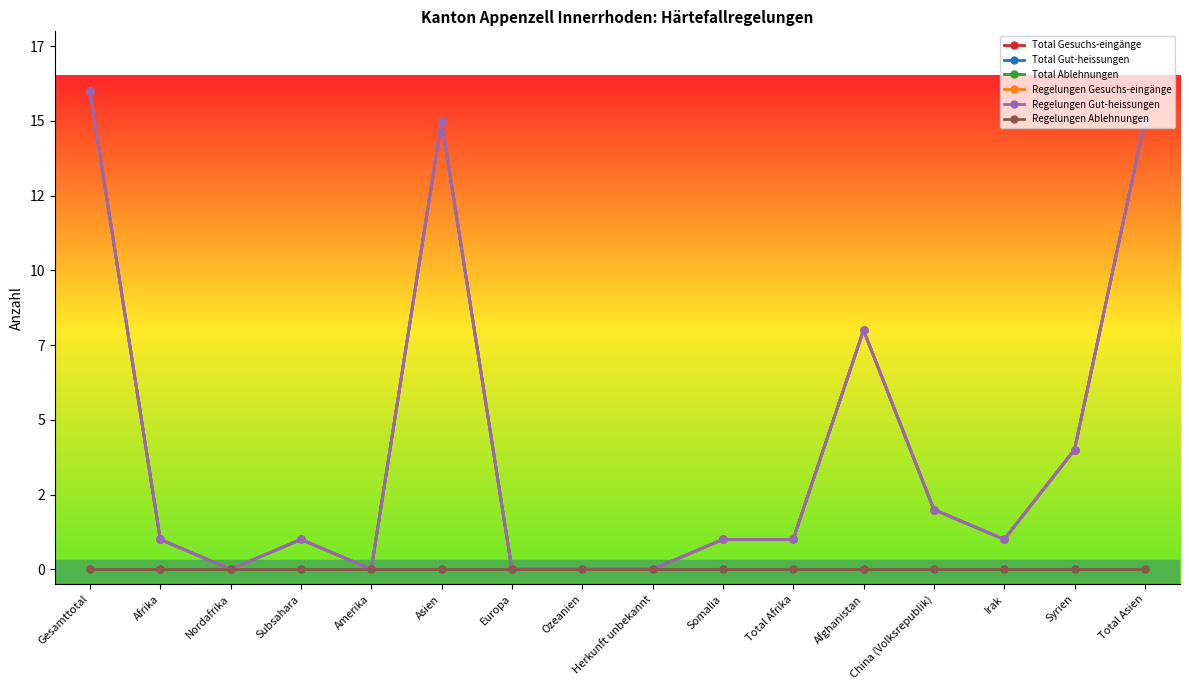

True or false: Total Gut-heissungen and Regelungen Gut-heissungen intersect in this chart.

False